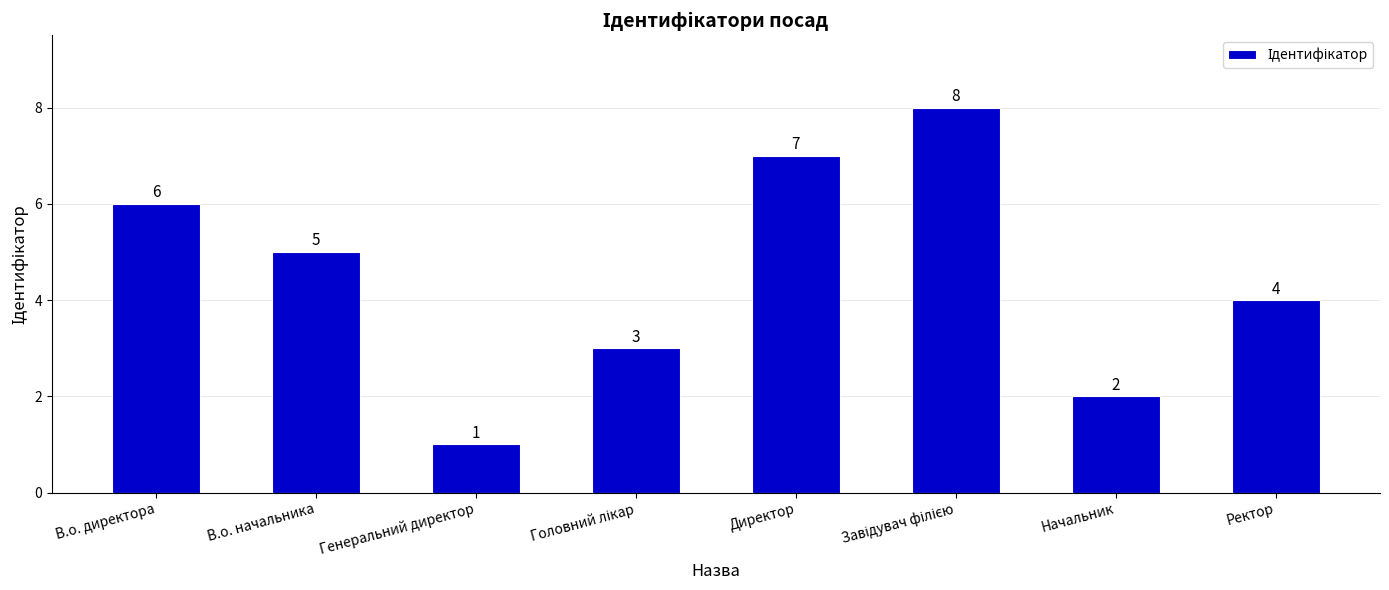

What is the difference between the values at Ректор and Начальник?

2